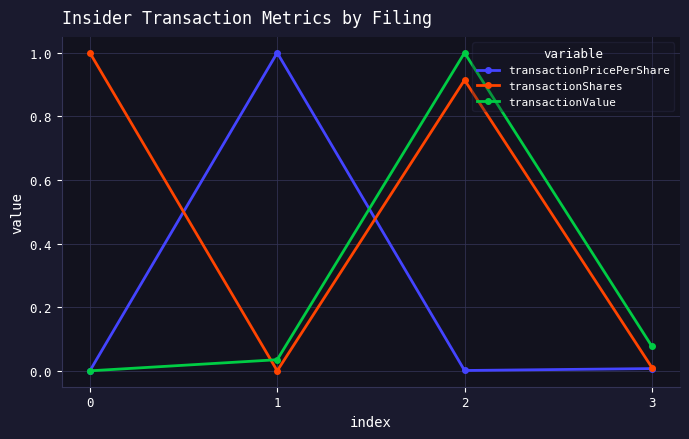

How many intersections are there between transactionShares and transactionValue?

1